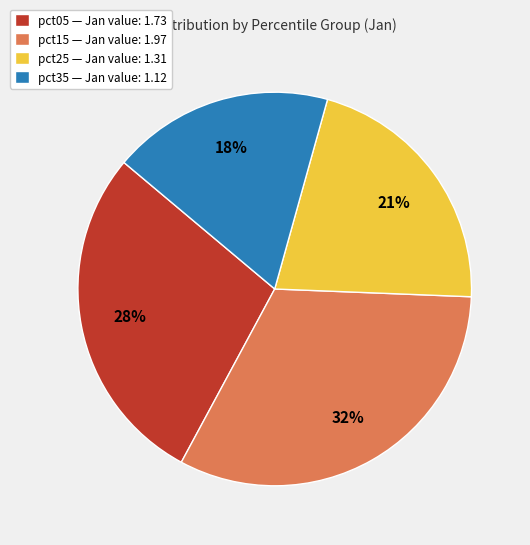

Which slice is the smallest?

pct35 — Jan value: 1.12